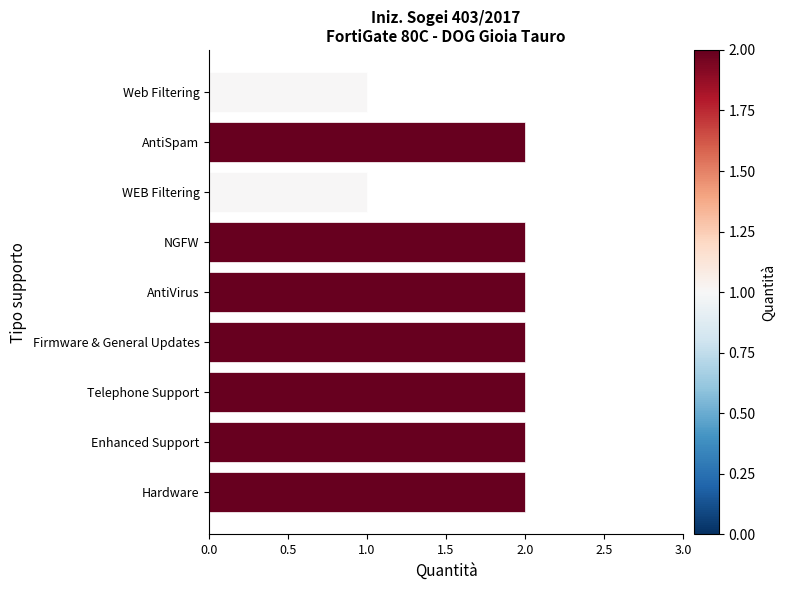

What is the ratio of the value at WEB Filtering to the value at Hardware?

0.5